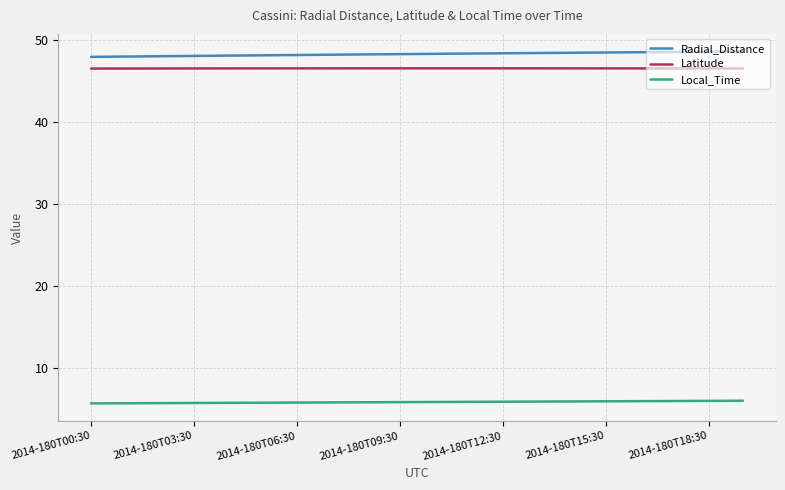

True or false: Local_Time and Radial_Distance cross at least once.

False